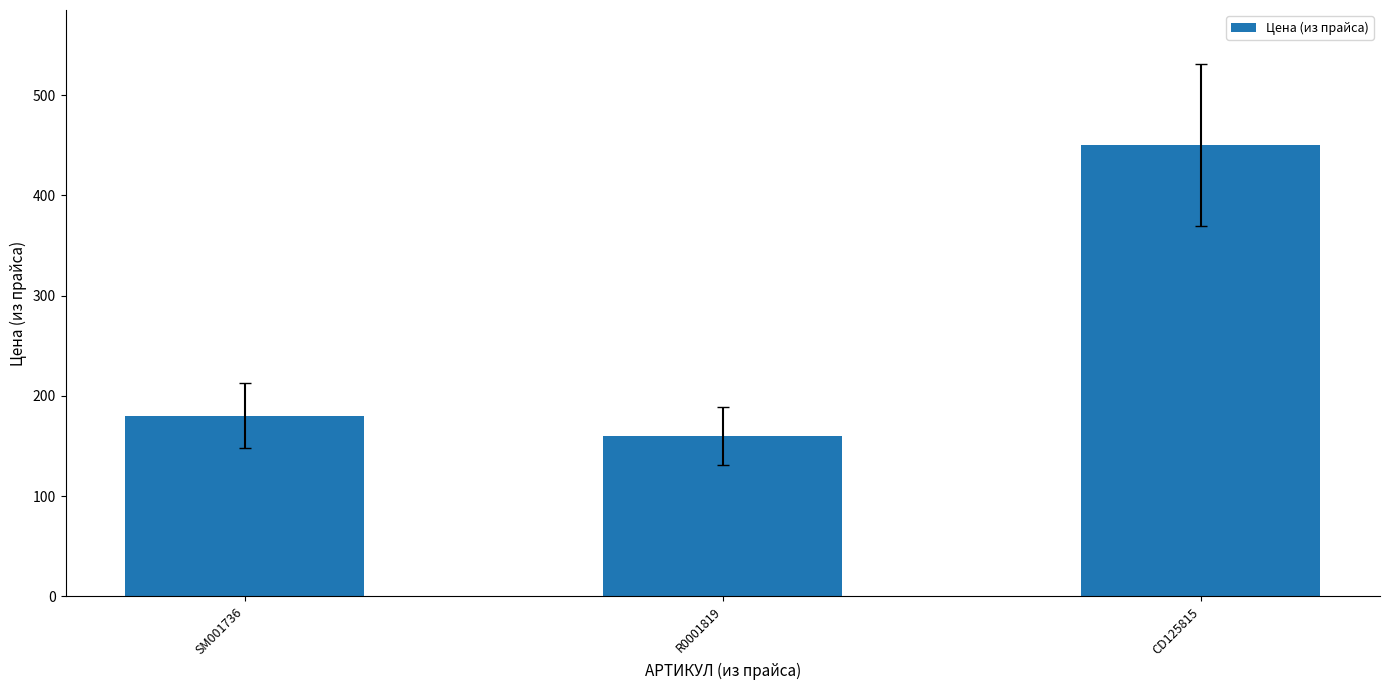

Where is the data nearest to the value 305?

SM001736